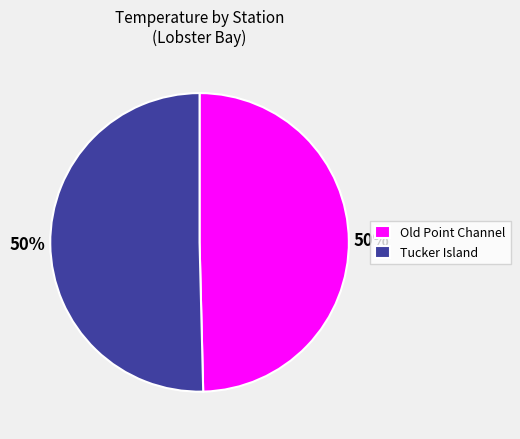

What percentage is the Old Point Channel slice, to the nearest percent?

50%